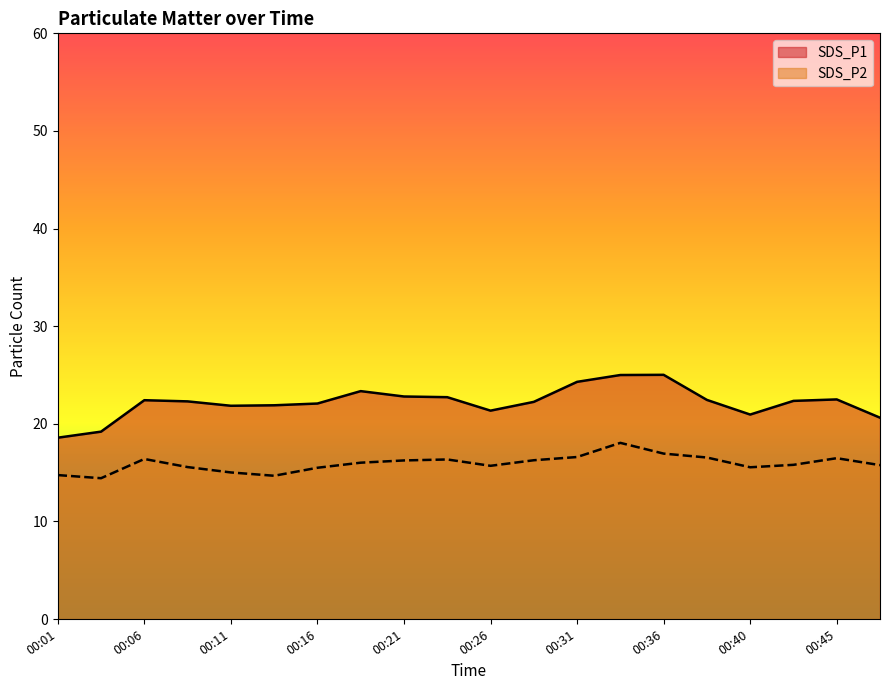

At which category does SDS_P1 reach its first local peak?

00:06